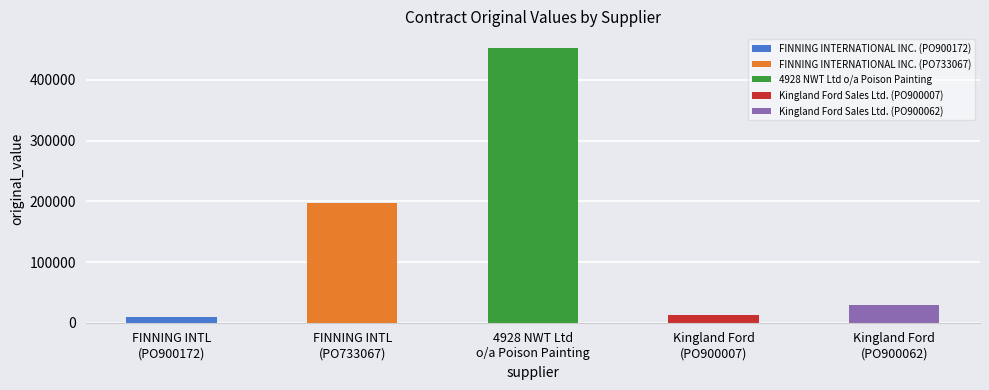

What is the sum of all values?

700497.9